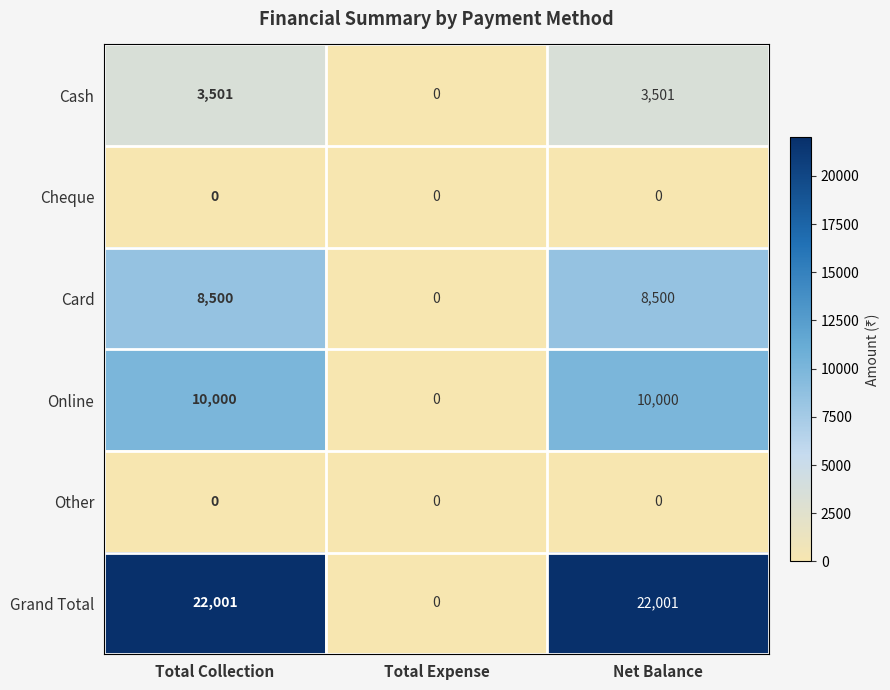

What is the highest value of the Cash series?

3501